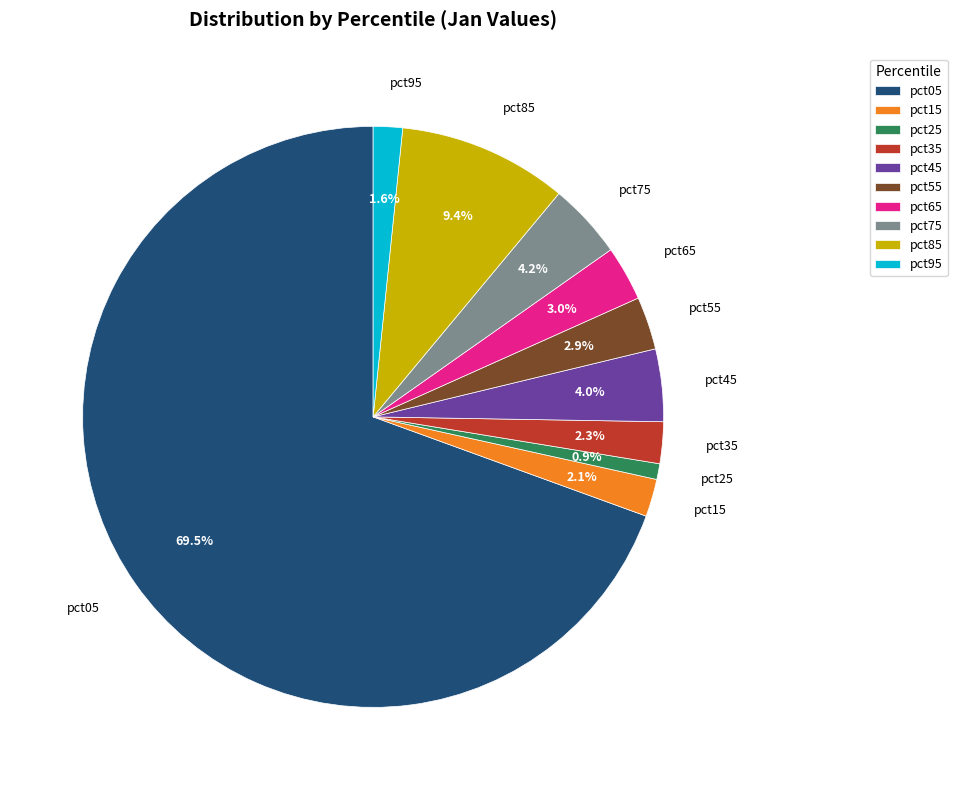

Which category accounts for the majority?

pct05